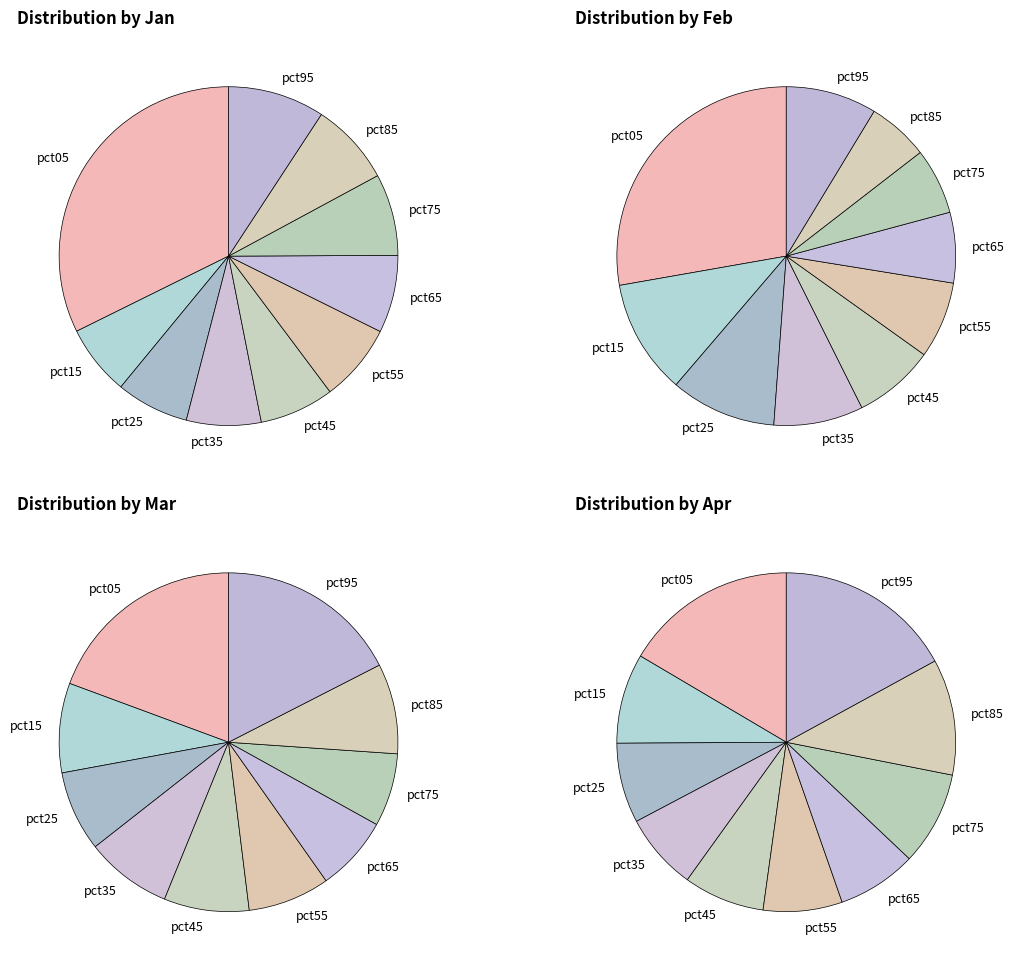

Is it true that pct45 is 7% of the pie?

True